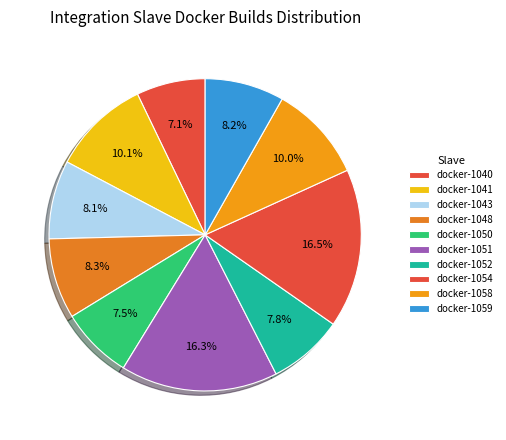

What is the change in value from docker-1041 to docker-1043?

-30